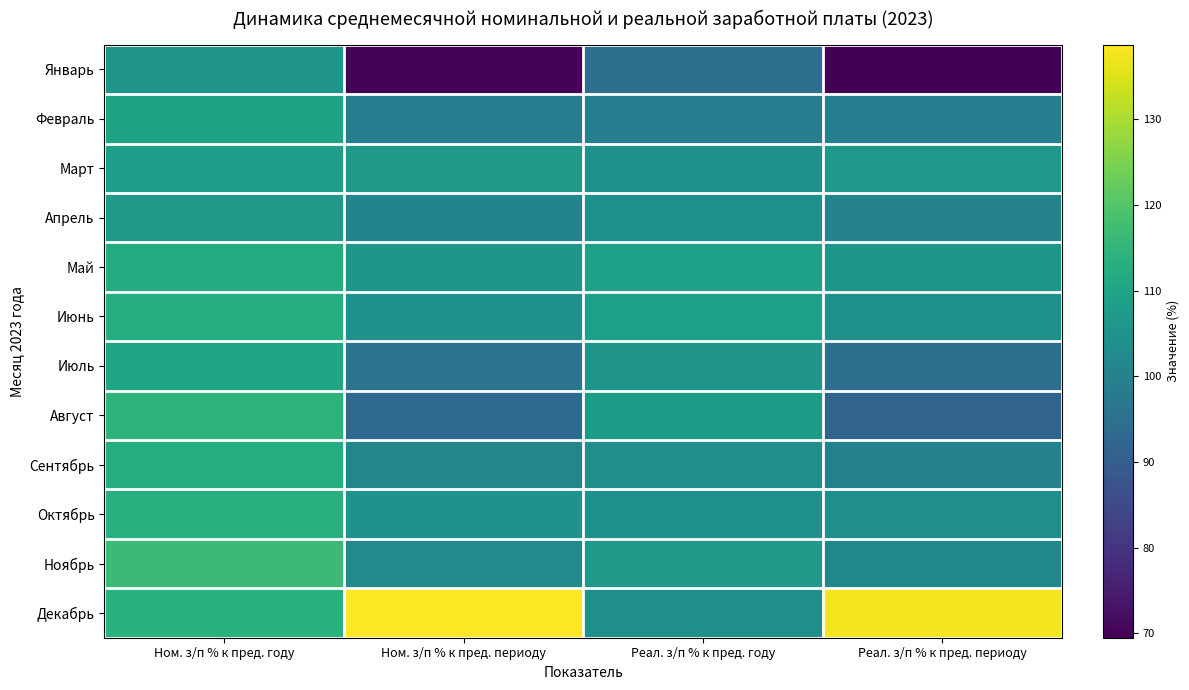

Rank the series at Реал. з/п % к пред. периоду from highest to lowest value.

Декабрь, Март, Май, Июнь, Октябрь, Ноябрь, Апрель, Сентябрь, Февраль, Июль, Август, Январь